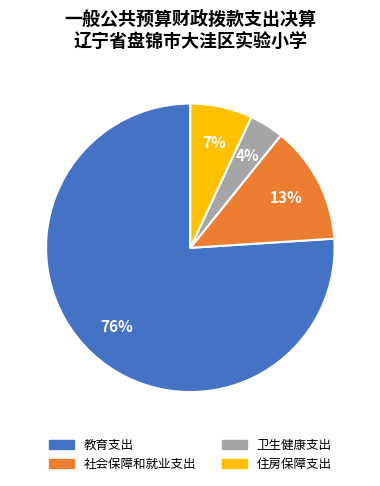

How many slices are in this pie chart?

4